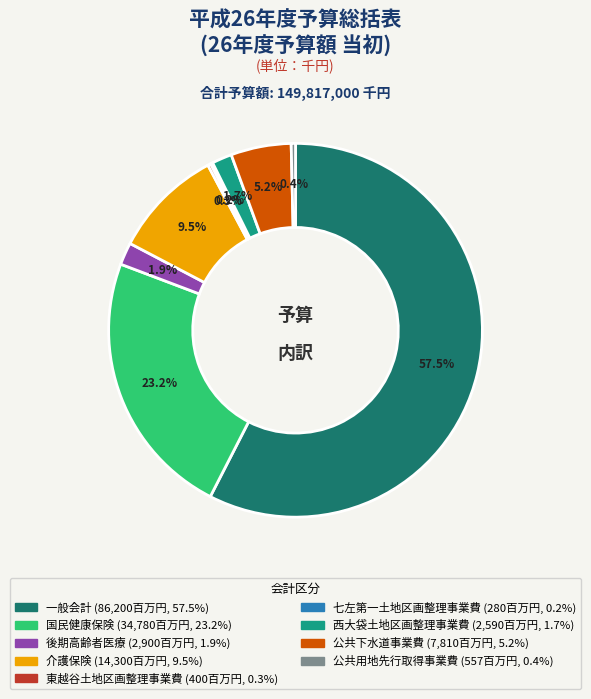

Combined, what portion of the pie is 公共下水道事業費 and 西大袋土地区画整理事業費?

6.9%